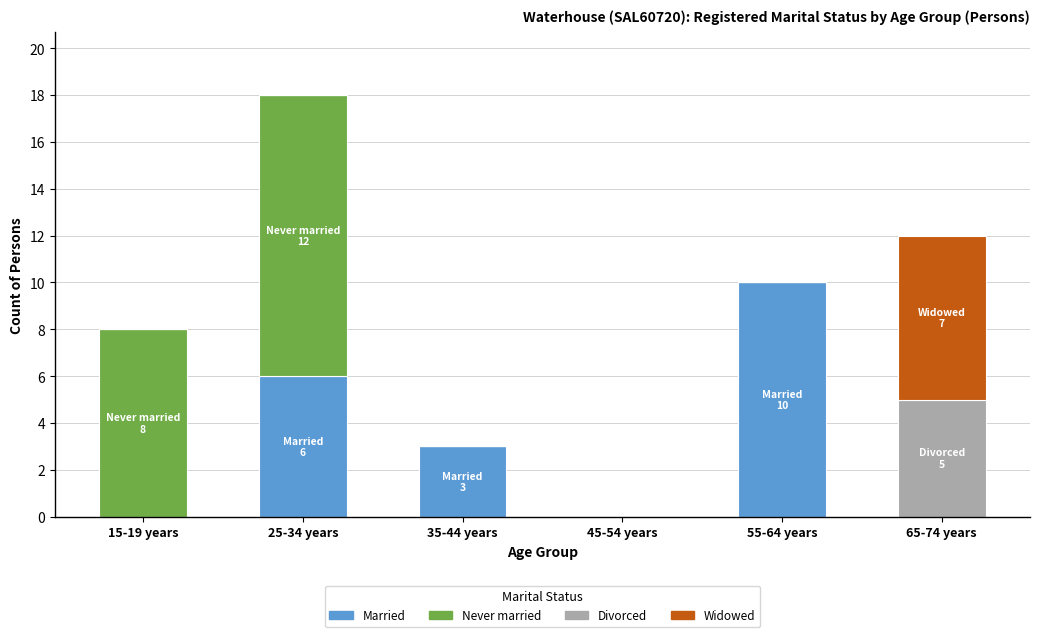

What is the sum of all Married values?

19